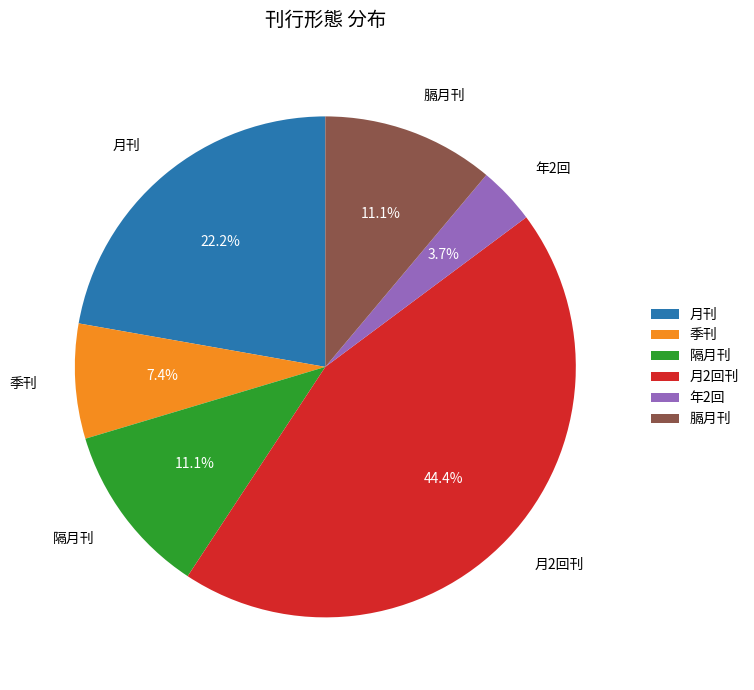

Between 月刊 and 季刊, which is larger?

月刊